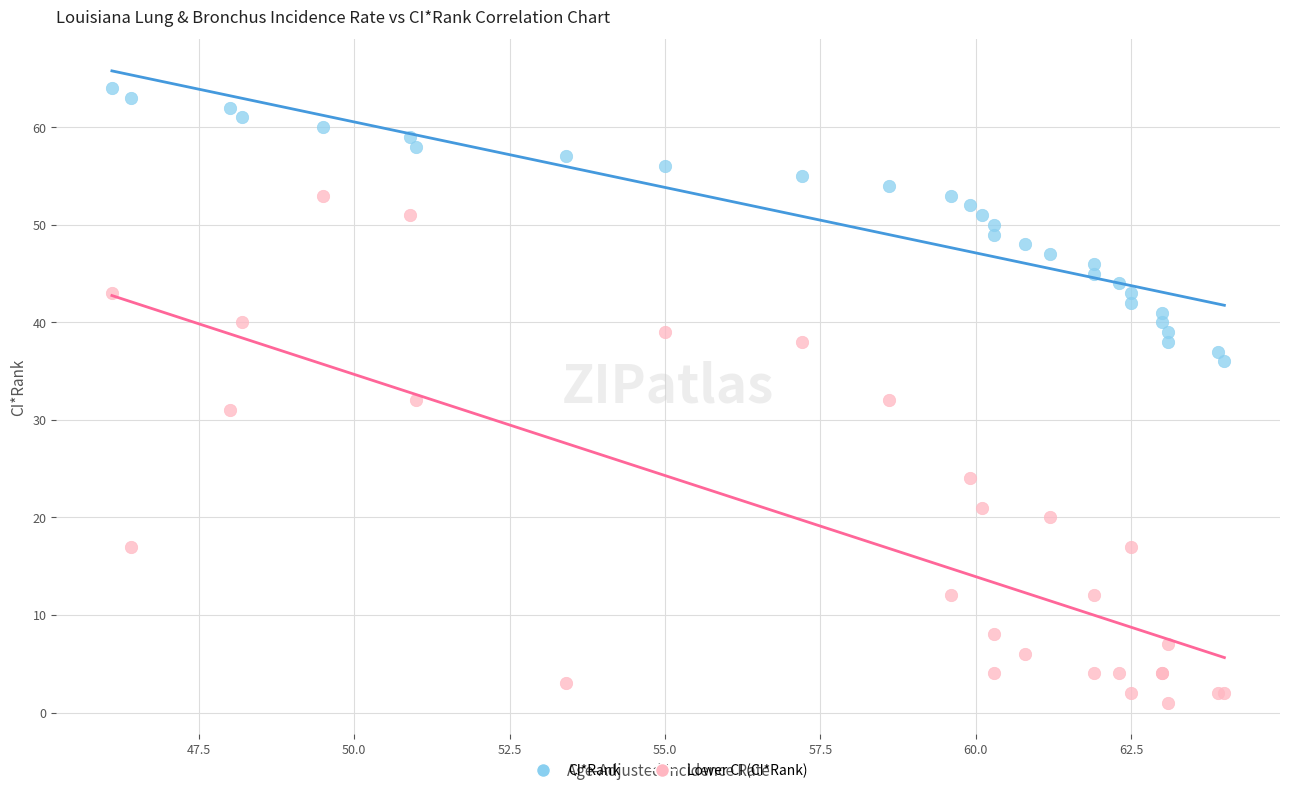

Which series reaches the minimum Y coordinate?

Lower CI (CI*Rank)